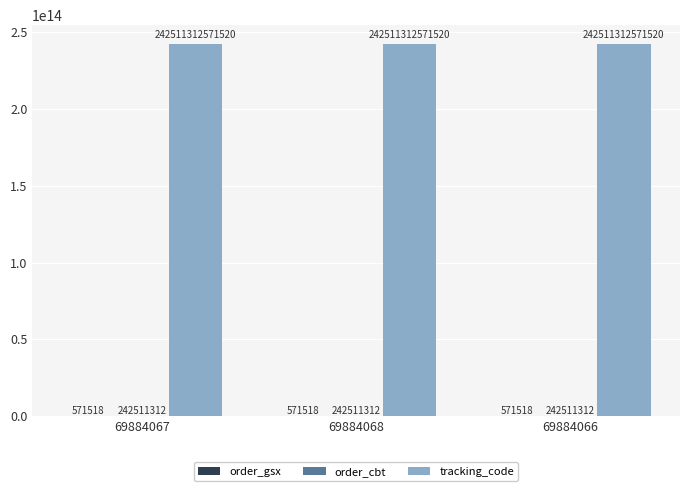

Is it true that tracking_code equals 356006998901152 at 69884068?

False